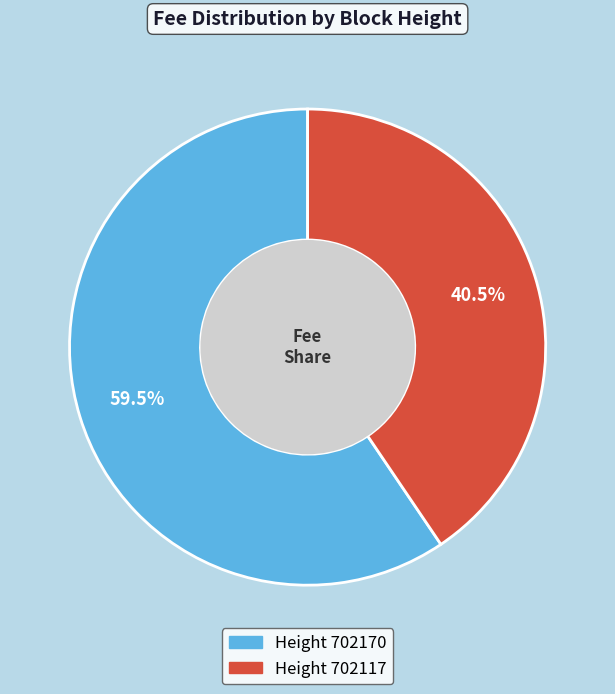

To the nearest percent, what is the difference between the largest and smallest slice percentages?

19%